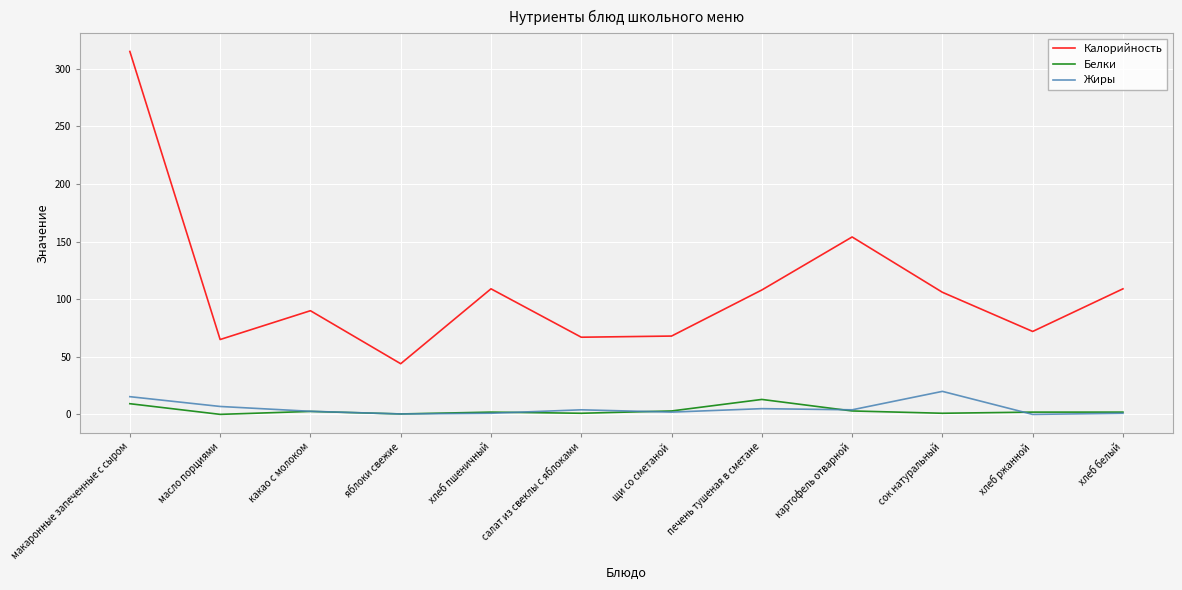

Which series has the largest range (max minus min)?

Калорийность